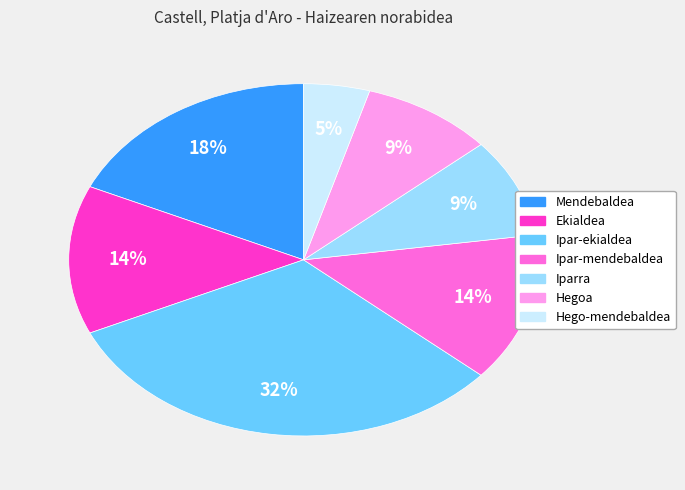

Is Ekialdea the majority of the pie?

No